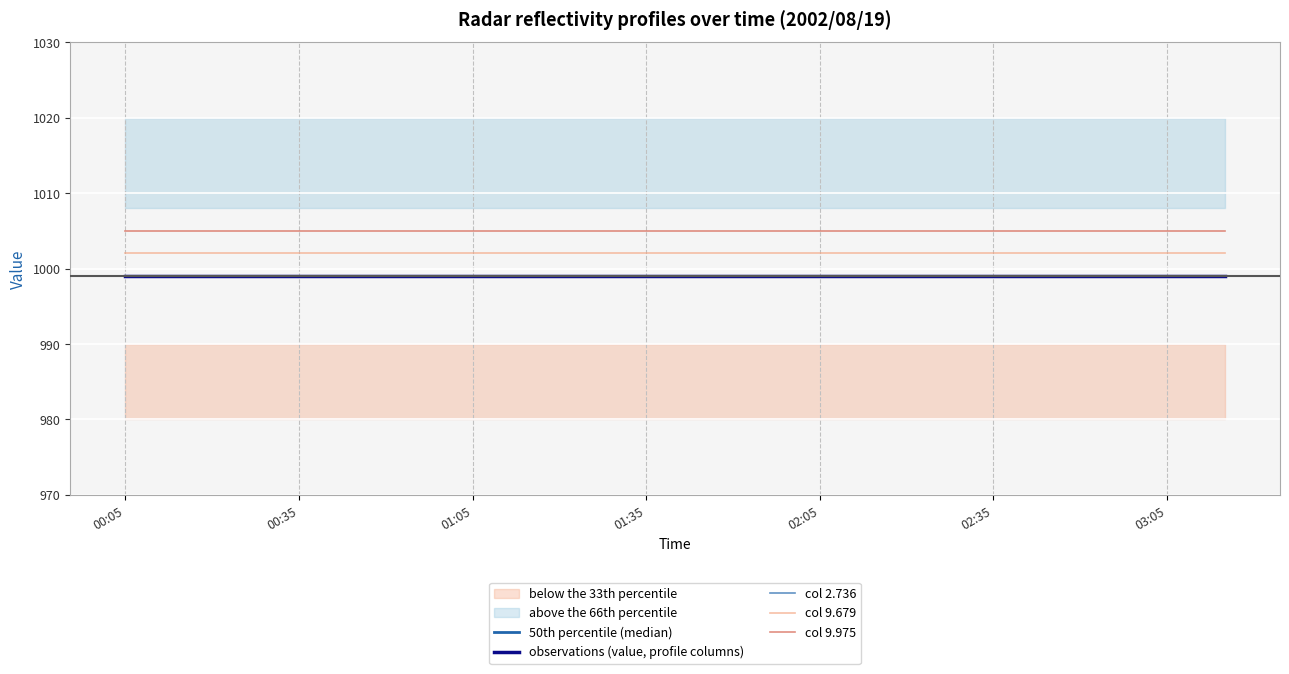

Does the chart display data point markers on the line(s)?

No